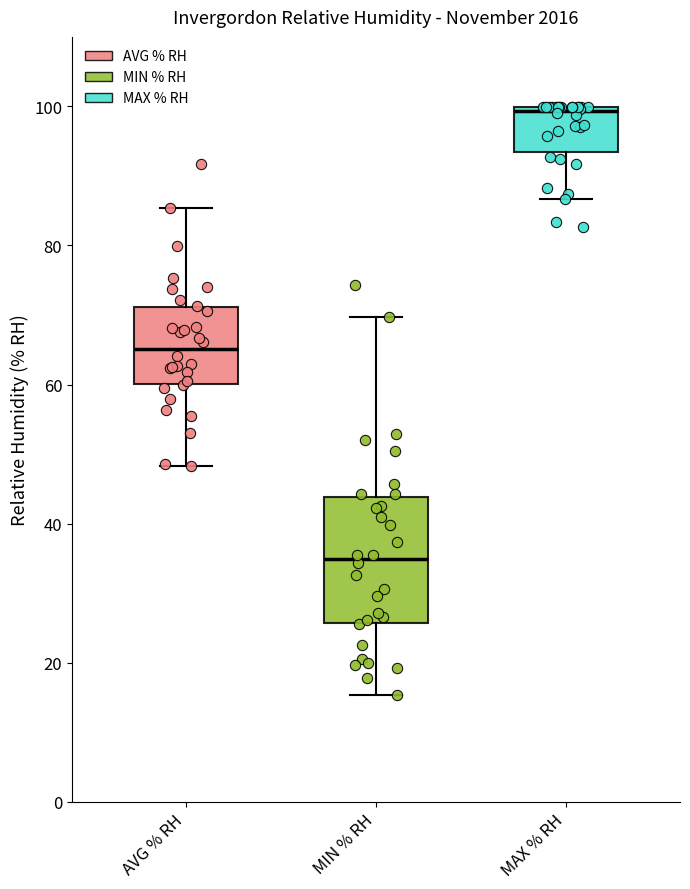

Reading left to right, transcribe this box plot: for each box, give where its median line is, the range the box spans, and where its two whiskers end, as read against the y-axis. The values are not printed on the chart, so give them approximately, as read against the axis.

AVG % RH: median 66, box 60 to 72, whiskers 48 to 86
MIN % RH: median 34, box 26 to 44, whiskers 16 to 70
MAX % RH: median 100 (just below the box's upper edge), box 94 to 100, whiskers 86 to 100